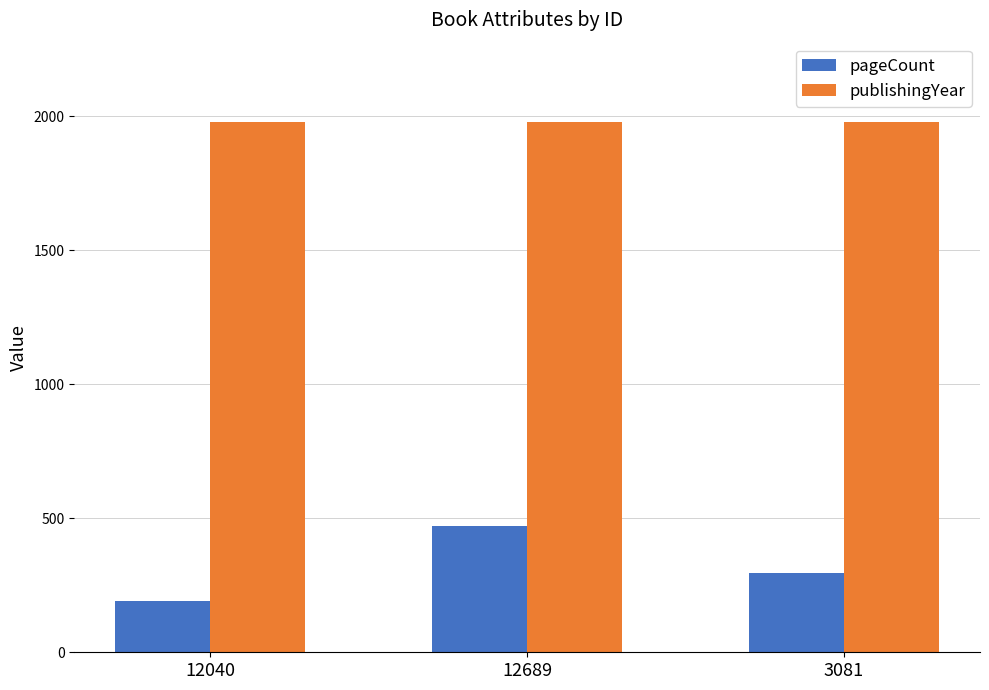

The pageCount series shows 99 at 3081. True or false?

False